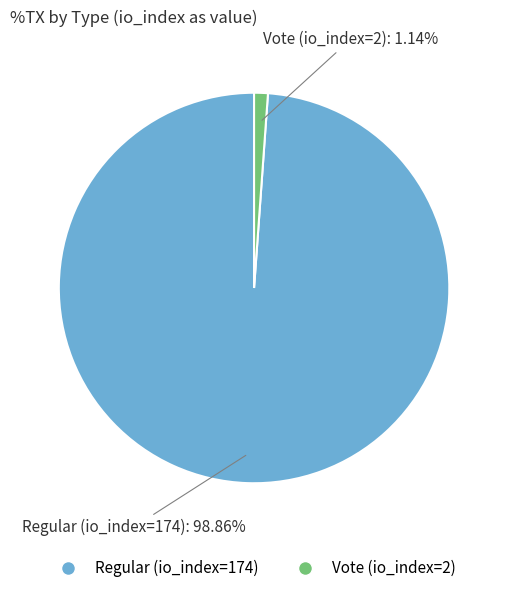

How many segments does this pie chart have?

2